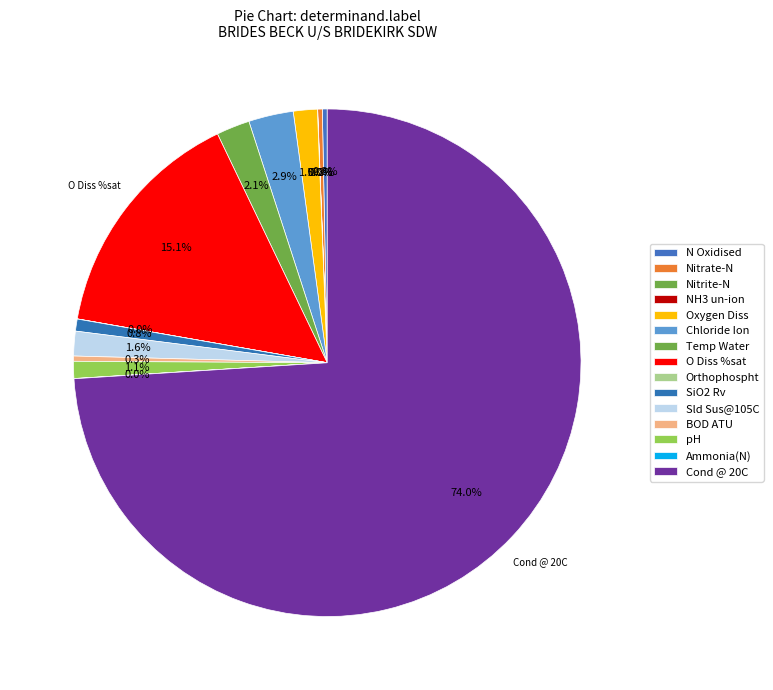

Is there any slice that represents more than half of the pie?

Yes